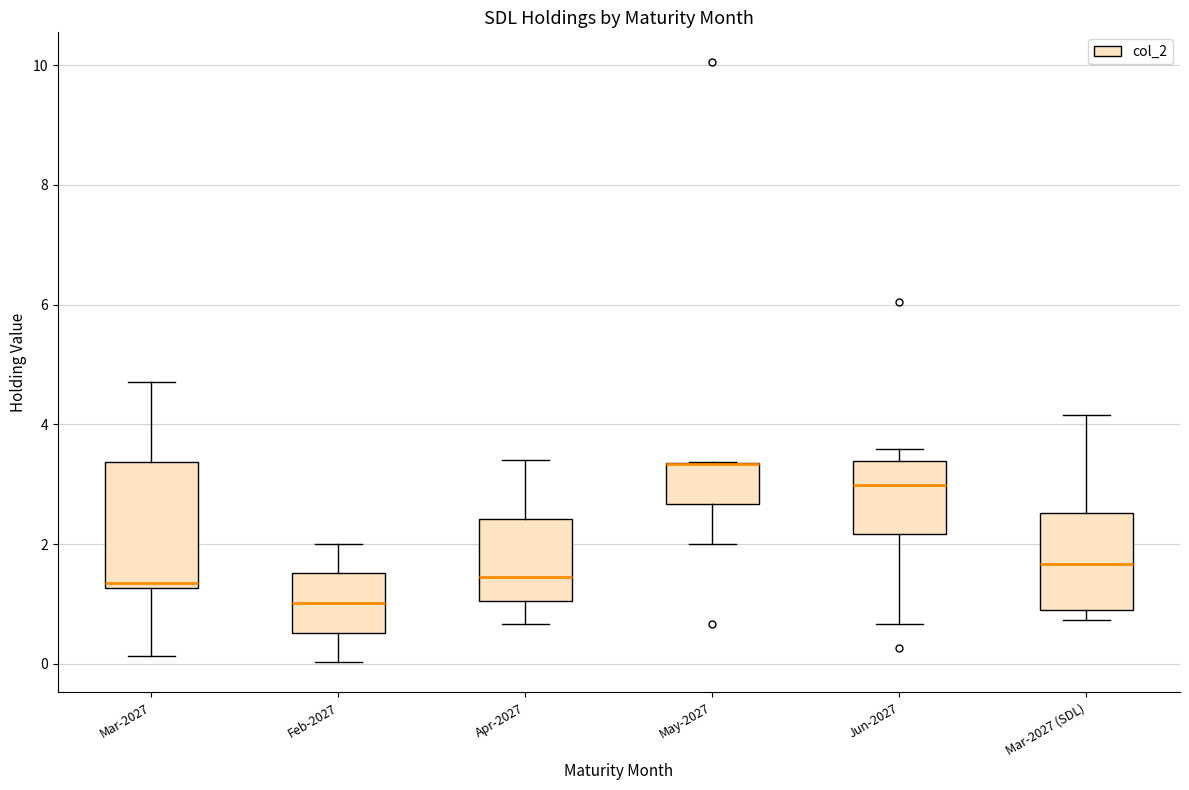

Reading left to right, transcribe this box plot: for each box, give where its median line is, the range the box spans, and where its two whiskers end, as read against the y-axis. The values are not printed on the chart, so give them approximately, as read against the axis.

Mar-2027: median 1.4, box 1.2 to 3.4, whiskers 0.2 to 4.8
Feb-2027: median 1.0, box 0.6 to 1.6, whiskers 0.0 to 2.0
Apr-2027: median 1.4, box 1.0 to 2.4, whiskers 0.6 to 3.4
May-2027: median 3.4 (drawn on the box's upper edge), box 2.6 to 3.4, whiskers 2.0 to 3.4
Jun-2027: median 3.0, box 2.2 to 3.4, whiskers 0.6 to 3.6
Mar-2027 (SDL): median 1.6, box 1.0 to 2.6, whiskers 0.8 to 4.2